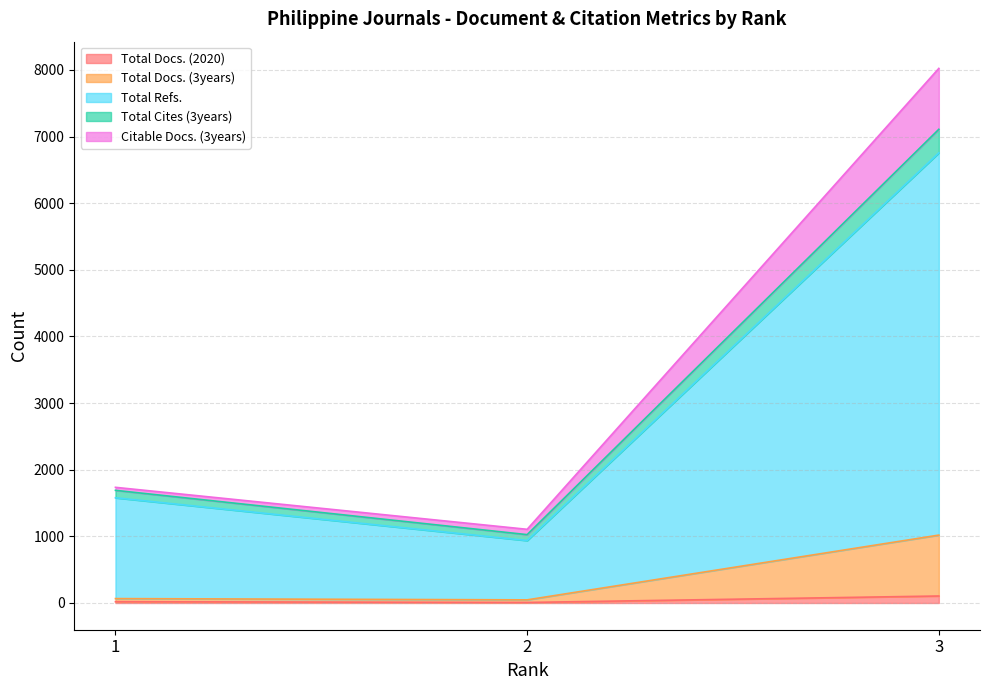

What is the difference between the maximum and second lowest values in the Total Docs. (3years) series?

953